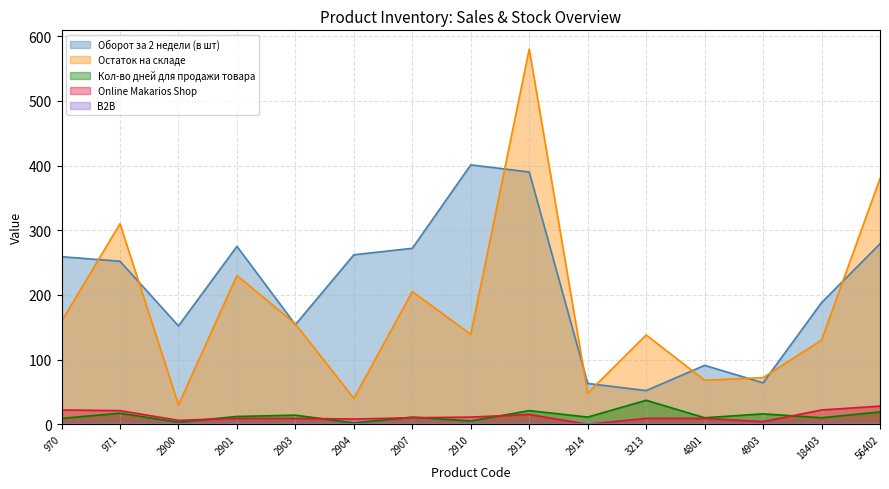

Which category has the highest value across all series?

2913